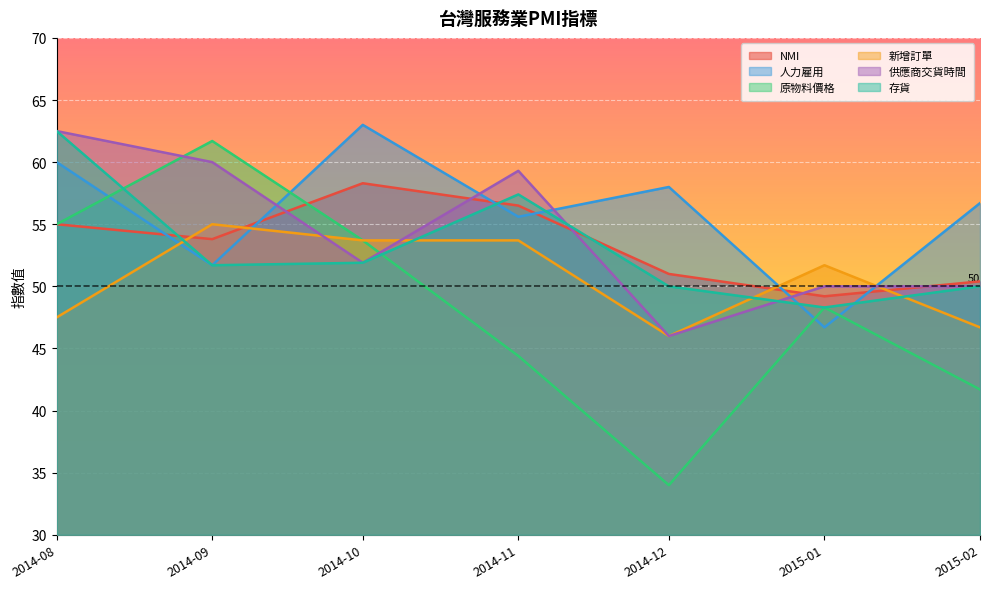

Which series has the widest spread of values?

原物料價格